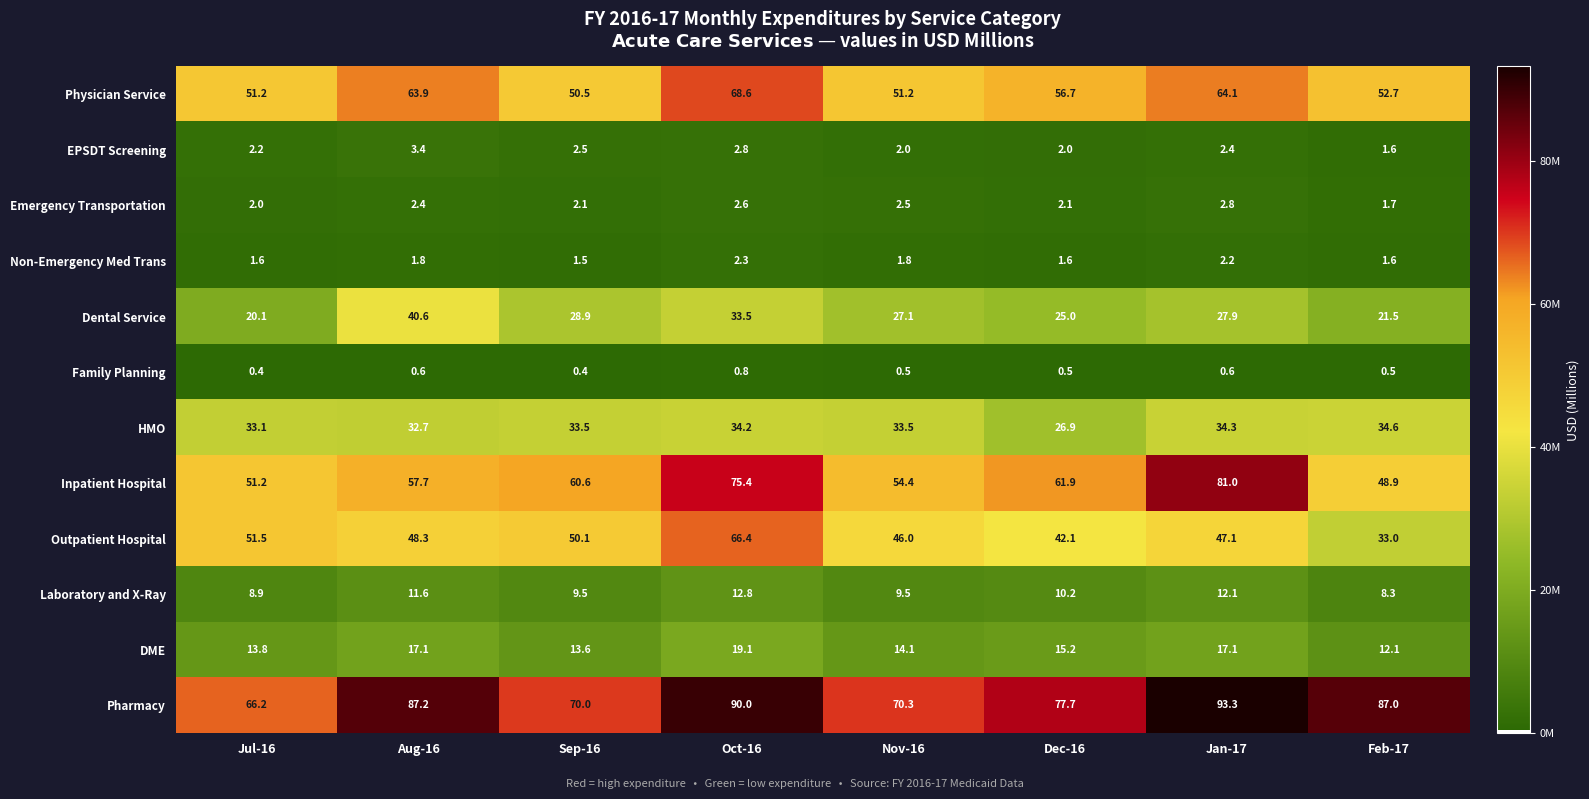

What is the minimum value for Outpatient Hospital?

33.0